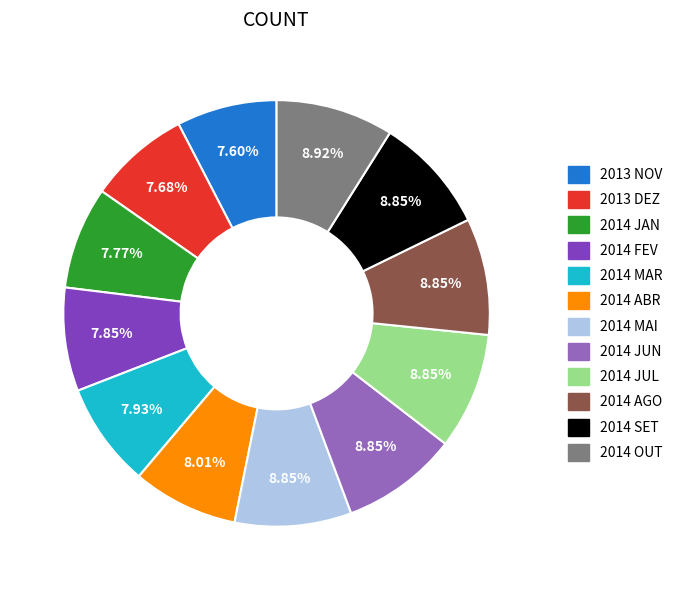

Is the sum of 2013 NOV and 2013 DEZ greater than half?

No